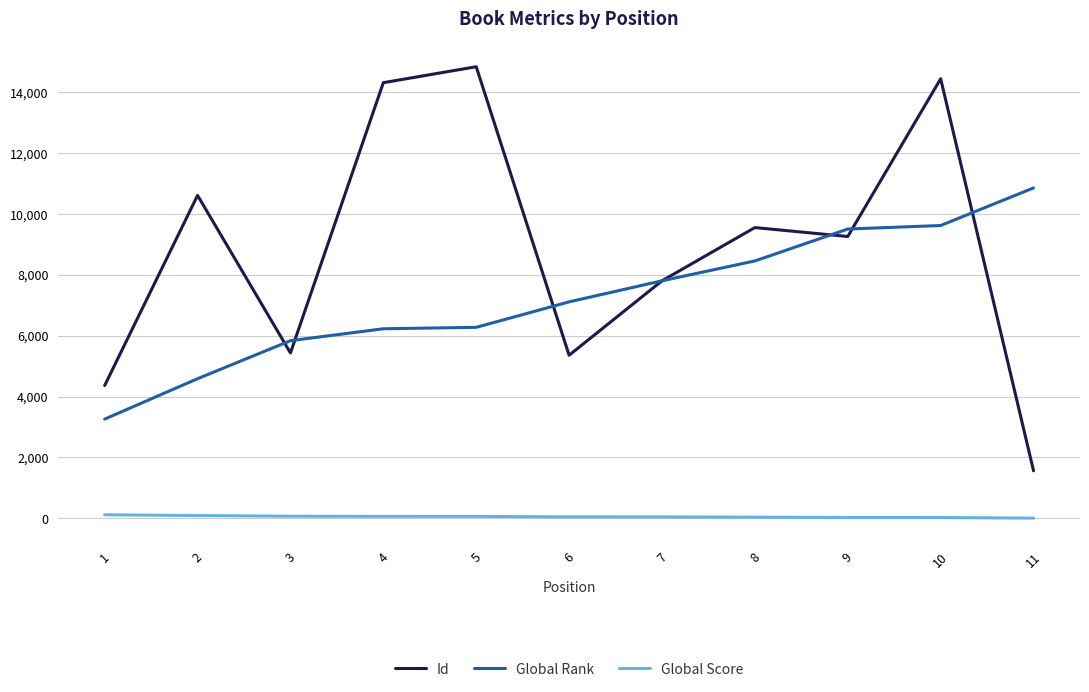

What are all the series names shown in the legend?

Id, Global Rank, Global Score